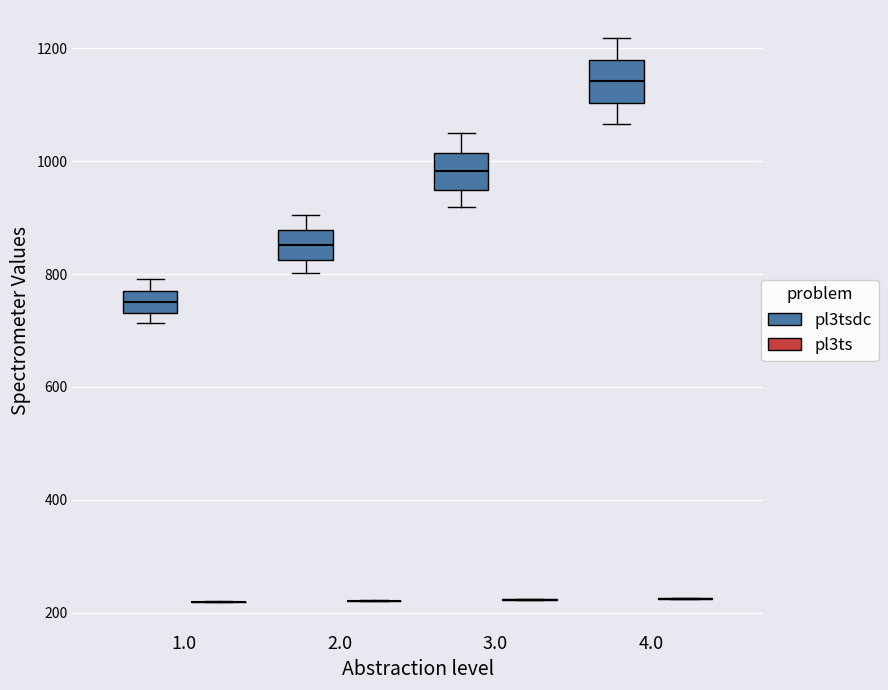

Reading left to right, read every box against the y-axis: the position of its median line, the range the box covers, and the ends of its whiskers. The values are not printed on the chart, so give them approximately, as read against the axis.

1.0 (pl3tsdc): median 740 (inside the box), box 740 to 780, whiskers 720 to 800
1.0 (pl3ts): box collapsed to a line at 220, whiskers 220 to 220
2.0 (pl3tsdc): median 860, box 820 to 880, whiskers 800 to 900
2.0 (pl3ts): box collapsed to a line at 220, whiskers 220 to 220
3.0 (pl3tsdc): median 980, box 940 to 1020, whiskers 920 to 1060
3.0 (pl3ts): box collapsed to a line at 220, whiskers 220 to 220
4.0 (pl3tsdc): median 1140, box 1100 to 1180, whiskers 1060 to 1220
4.0 (pl3ts): box collapsed to a line at 220, whiskers 220 to 220